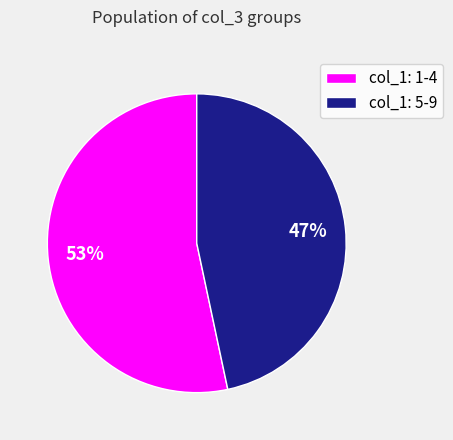

To the nearest percent, what is the average slice percentage?

50%